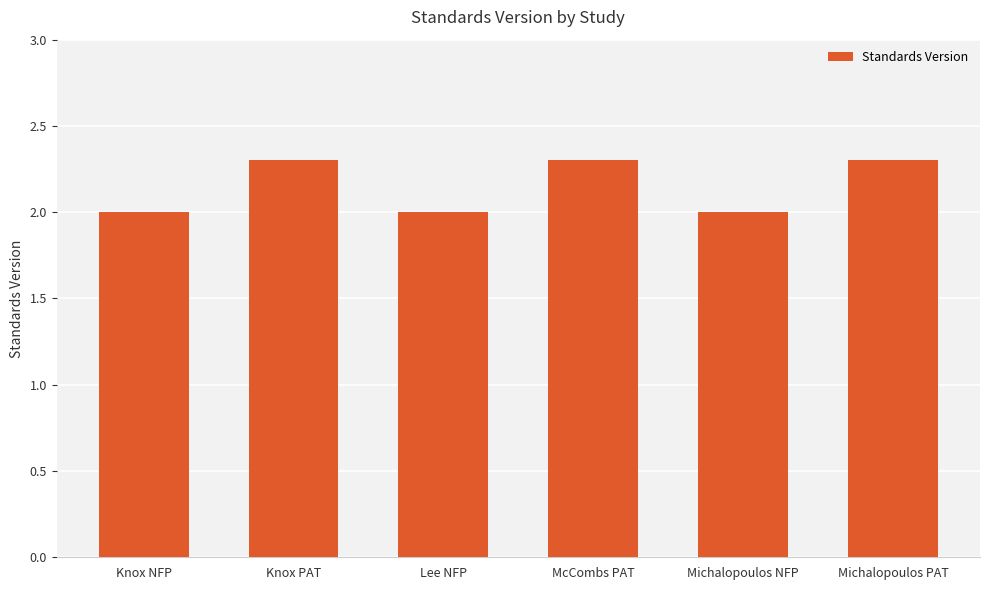

How many values are between 2 and 3?

6